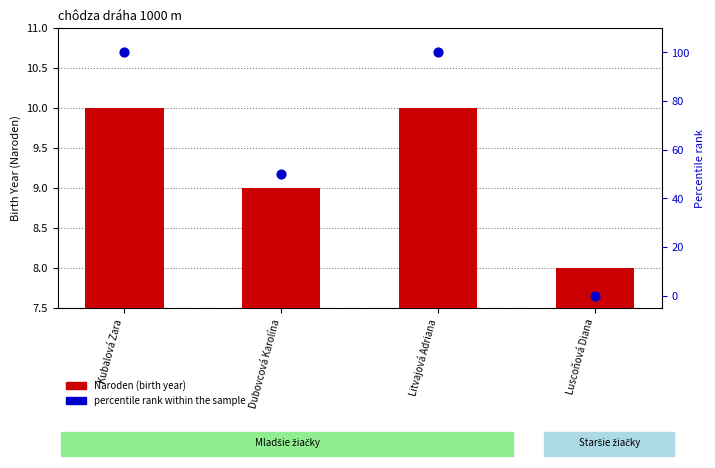

Is the value of percentile rank within the sample at Dubovcová Karolína greater than the value of Naroden (birth year) at Litvajová Adriana?

Yes